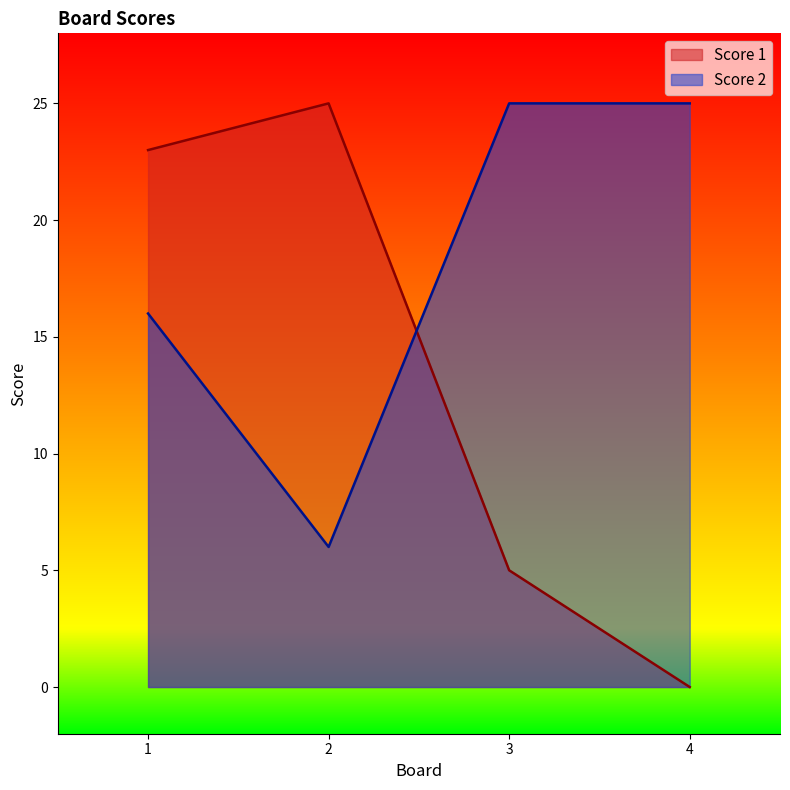

What is the highest value of the Score 1 series?

25